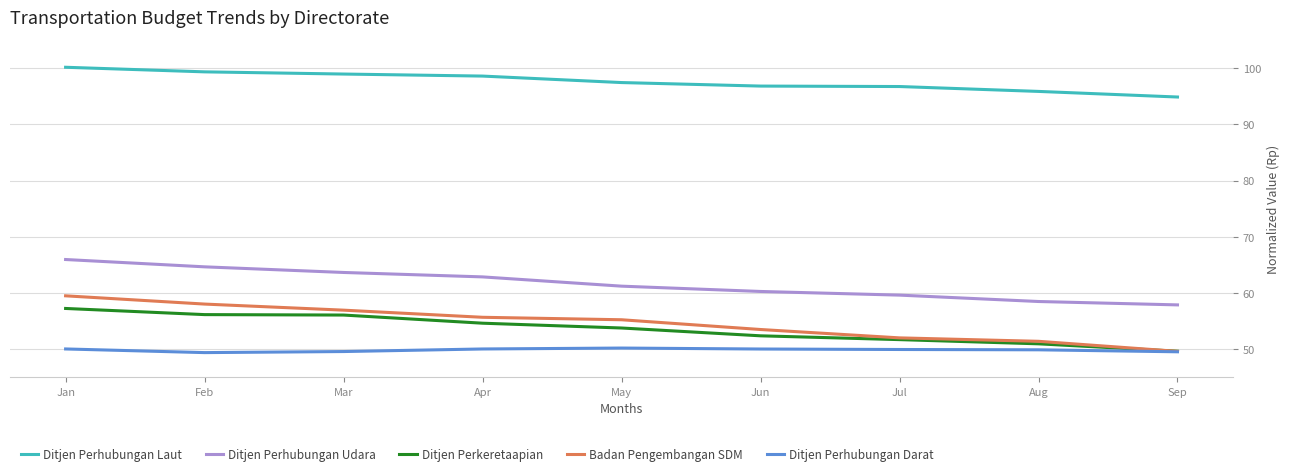

How many series are shown in this chart?

5